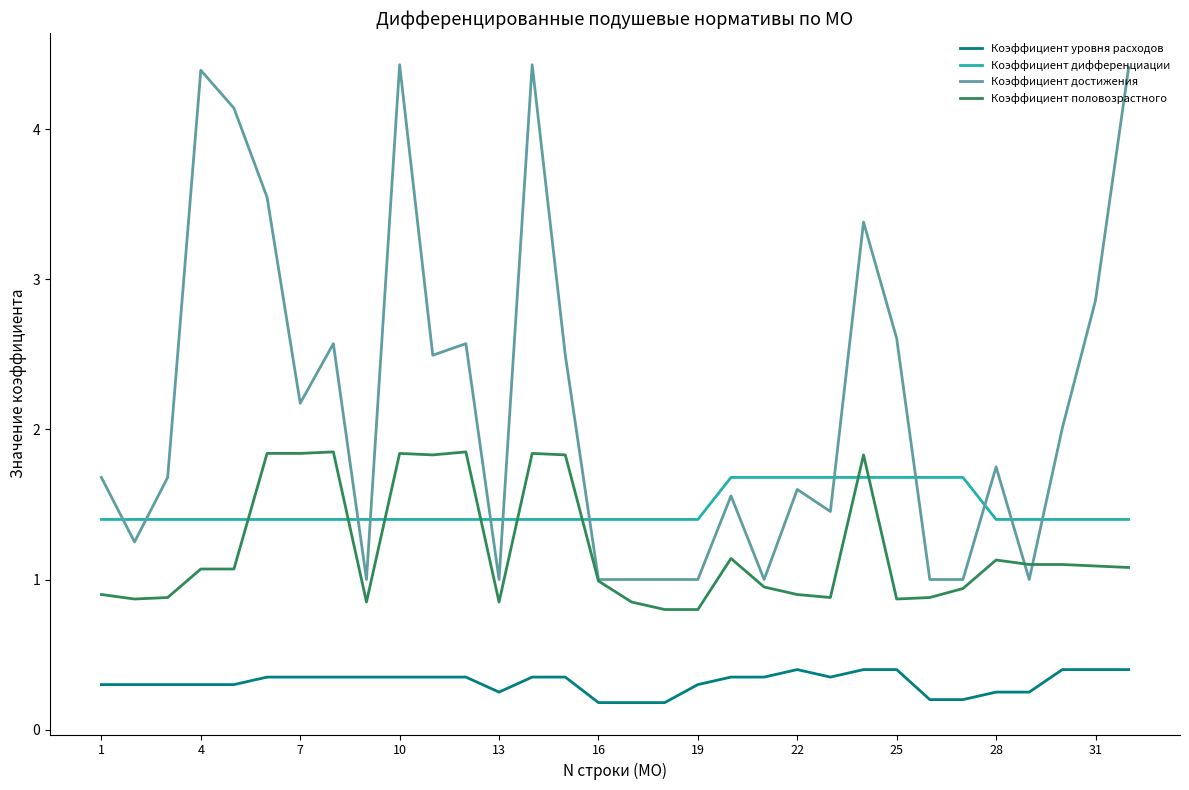

Which series has the largest range (max minus min)?

Коэффициент достижения